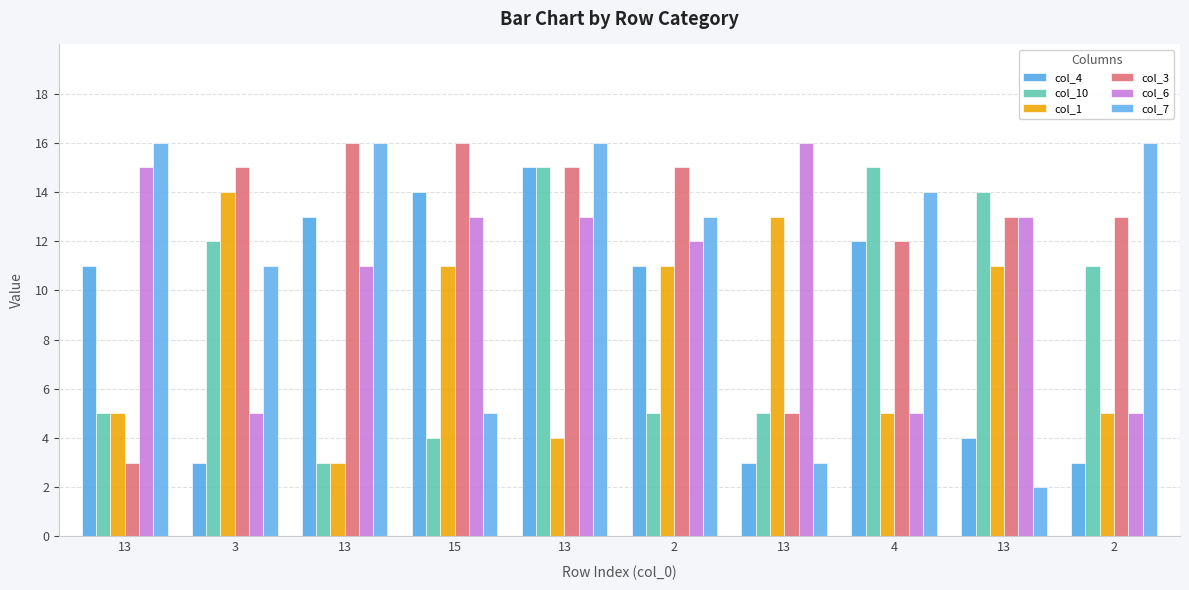

How many values in the col_6 series are below 13?

5